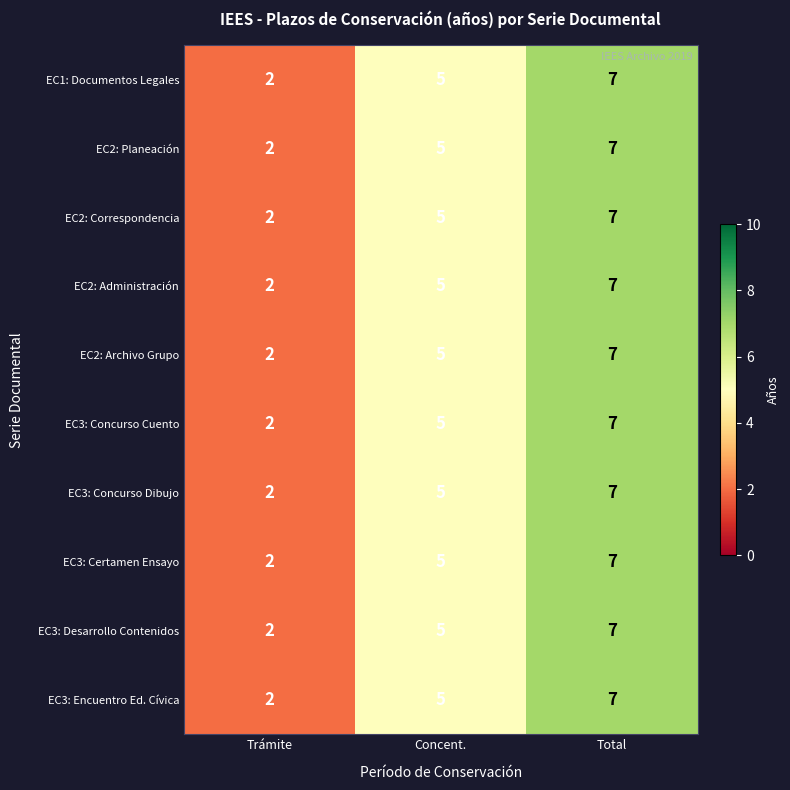

What is the smallest value displayed?

2